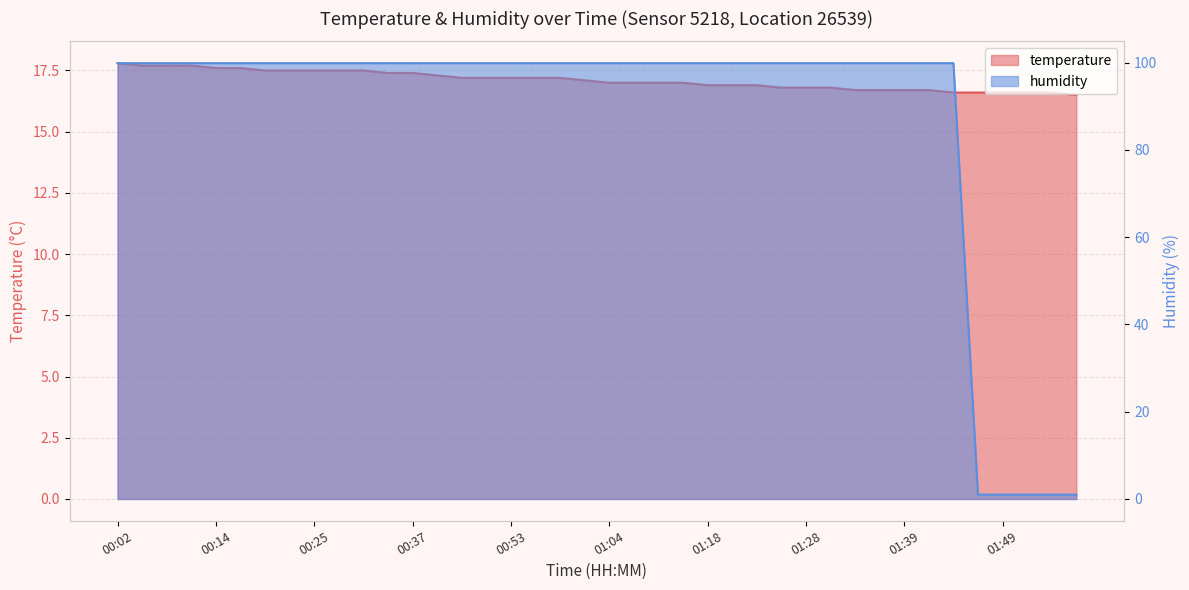

List the labels in order of humidity value, largest first.

00:02, 00:05, 00:09, 00:11, 00:14, 00:17, 00:20, 00:23, 00:25, 00:28, 00:31, 00:34, 00:37, 00:43, 00:48, 00:50, 00:53, 00:56, 00:59, 01:01, 01:04, 01:07, 01:09, 01:12, 01:18, 01:21, 01:23, 01:26, 01:28, 01:31, 01:34, 01:36, 01:39, 01:42, 01:44, 01:47, 01:49, 01:52, 01:55, 02:01